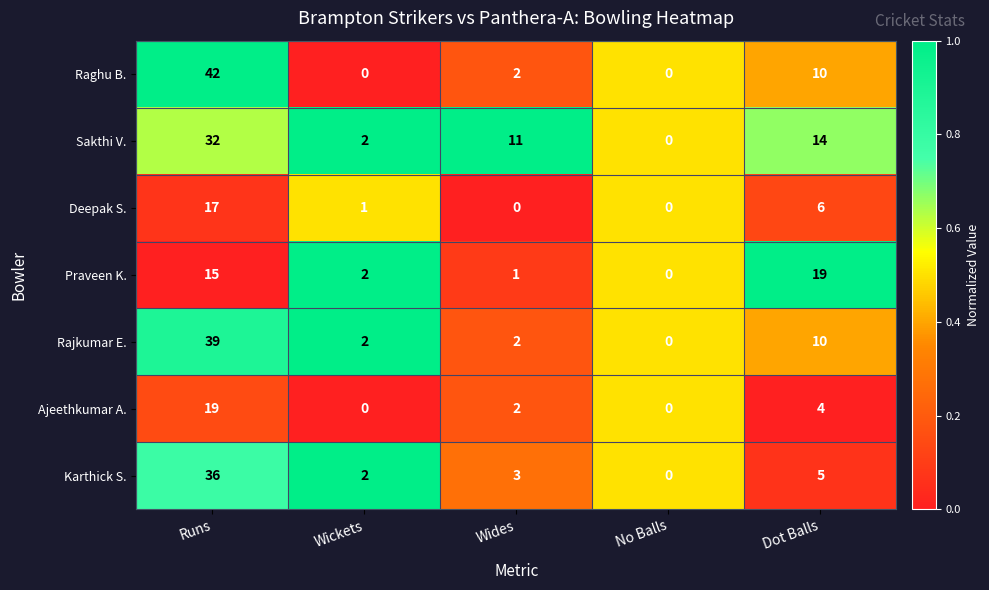

What is the difference between the maximum and minimum values in the Rajkumar E. series?

39